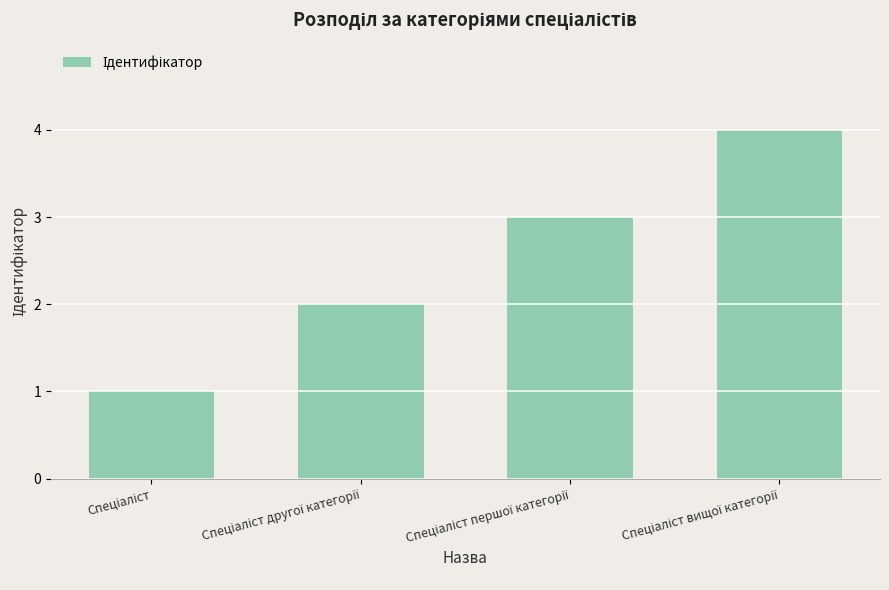

What is the maximum value shown in the chart?

4